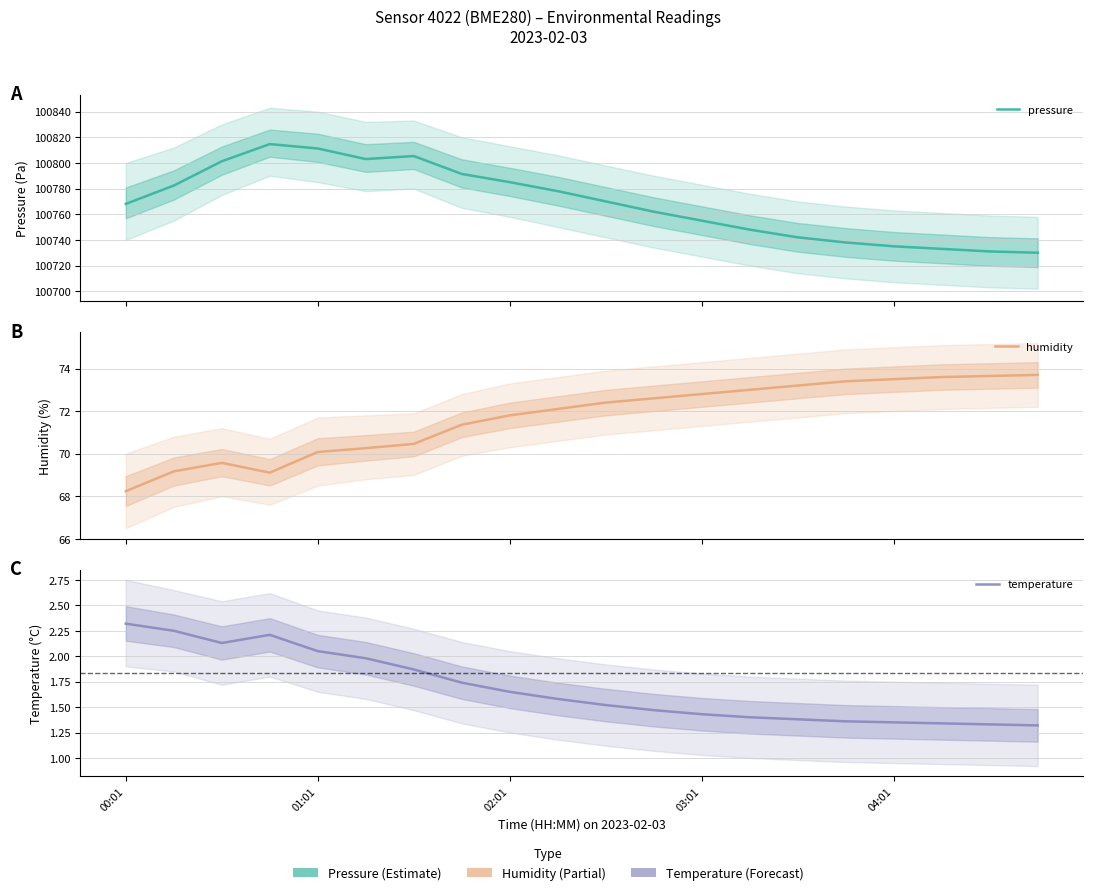

Rank the categories by pressure value from lowest to highest.

19, 18, 17, 16, 15, 14, 13, 12, 11, 00:01, 10, 9, 01:01, 8, 7, 02:01, 5, 6, 04:01, 03:01